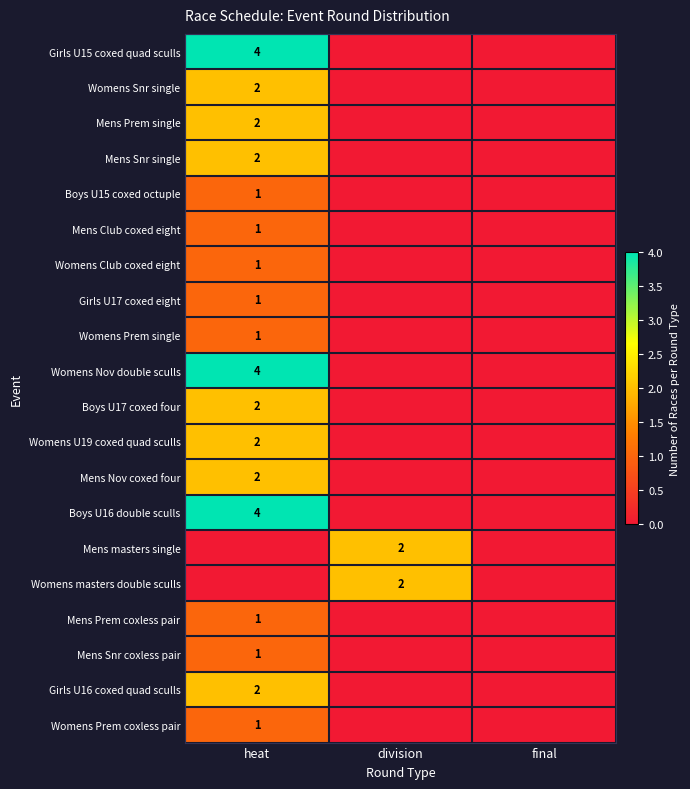

The value of Womens Nov double sculls at heat is 5. True or false?

False